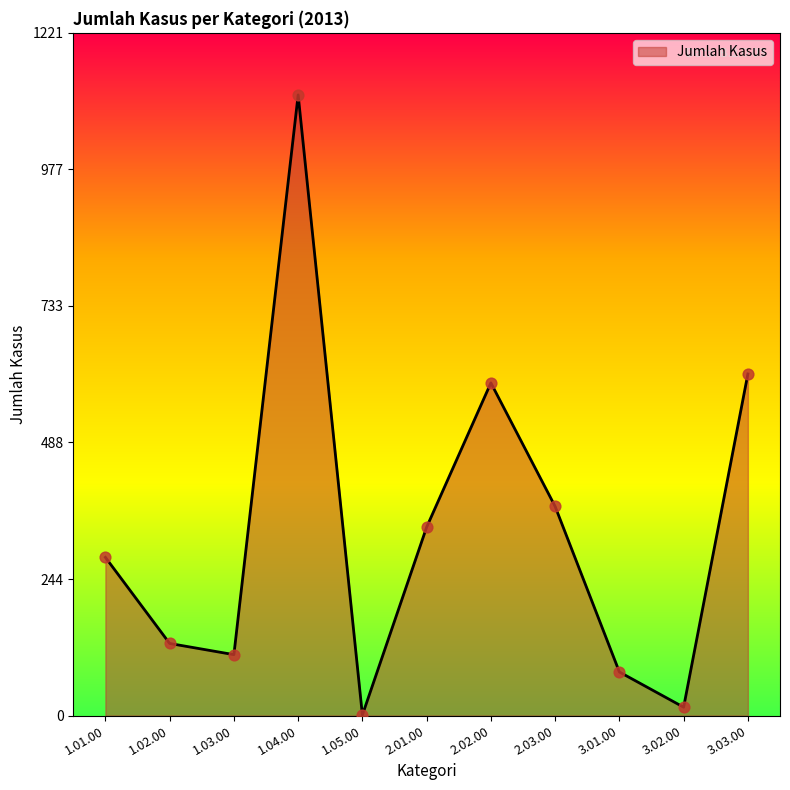

What is the change in value from 1.05.00 to 2.02.00?

+594